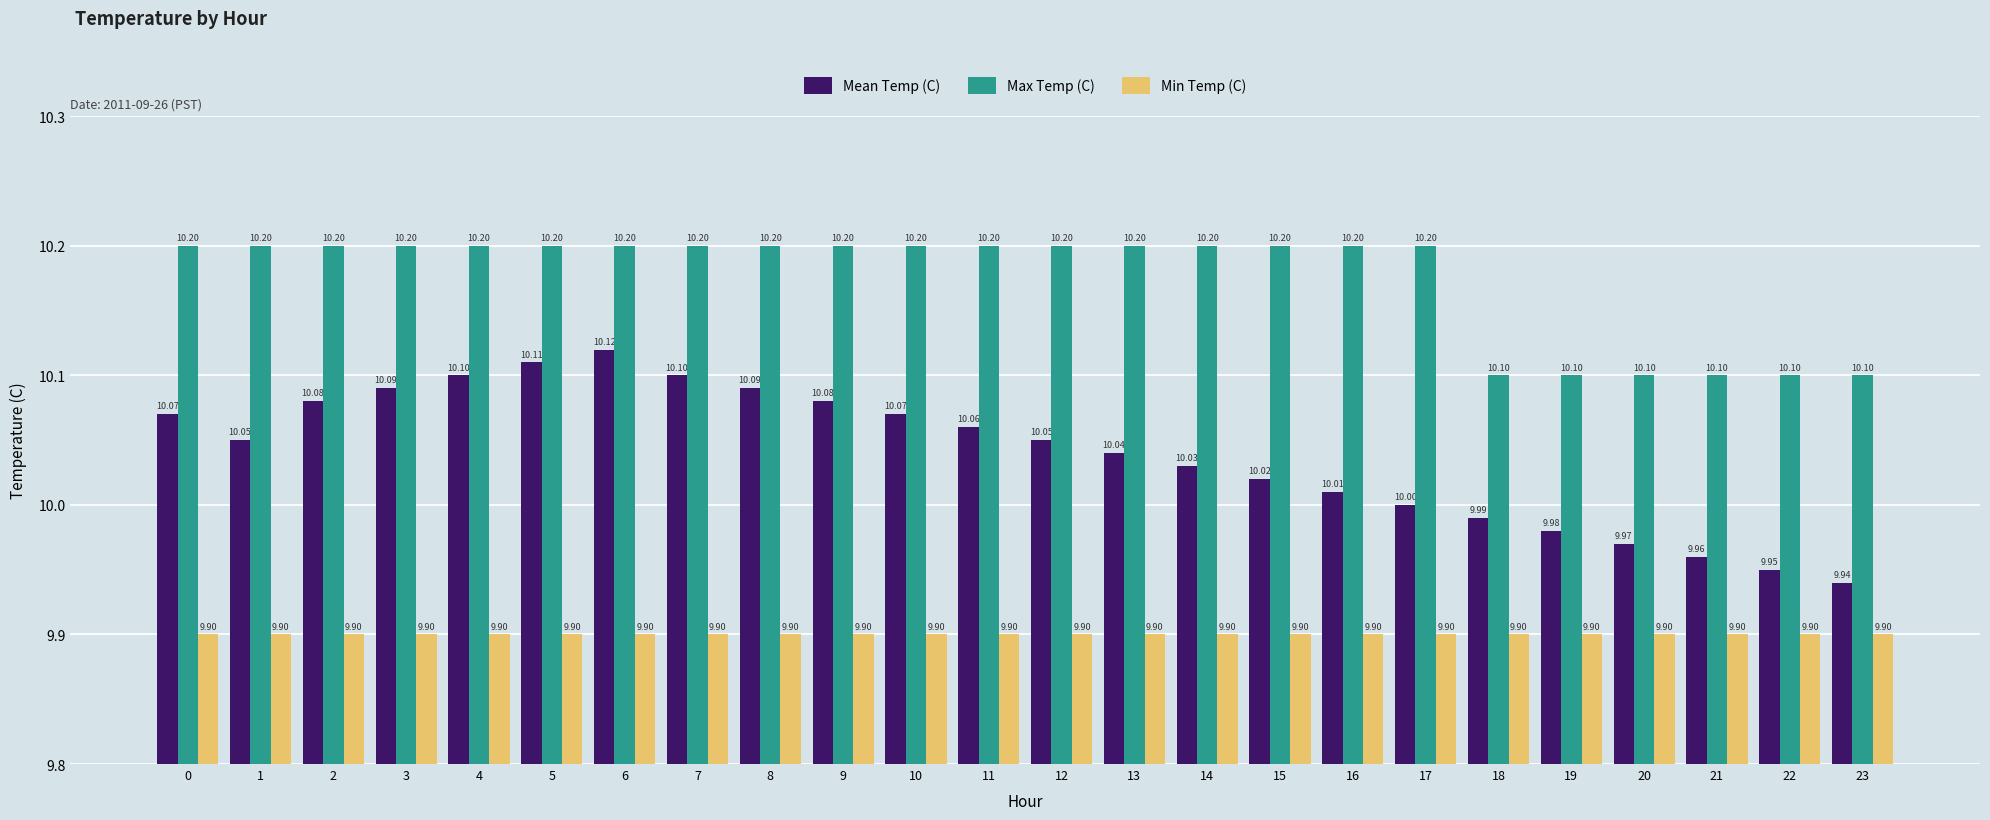

At which label is Mean Temp (C) closest to 10?

17